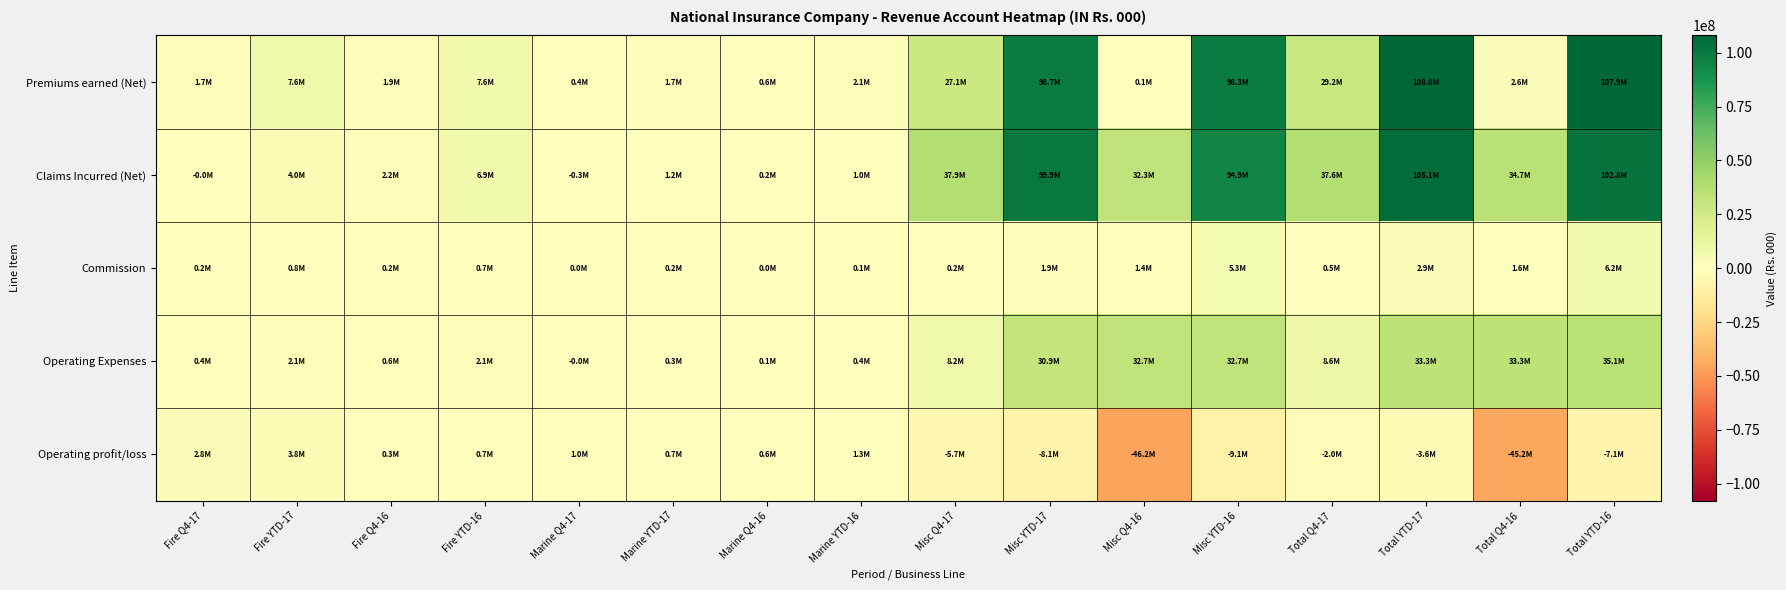

Which series has the largest range (max minus min)?

Premiums earned (Net)